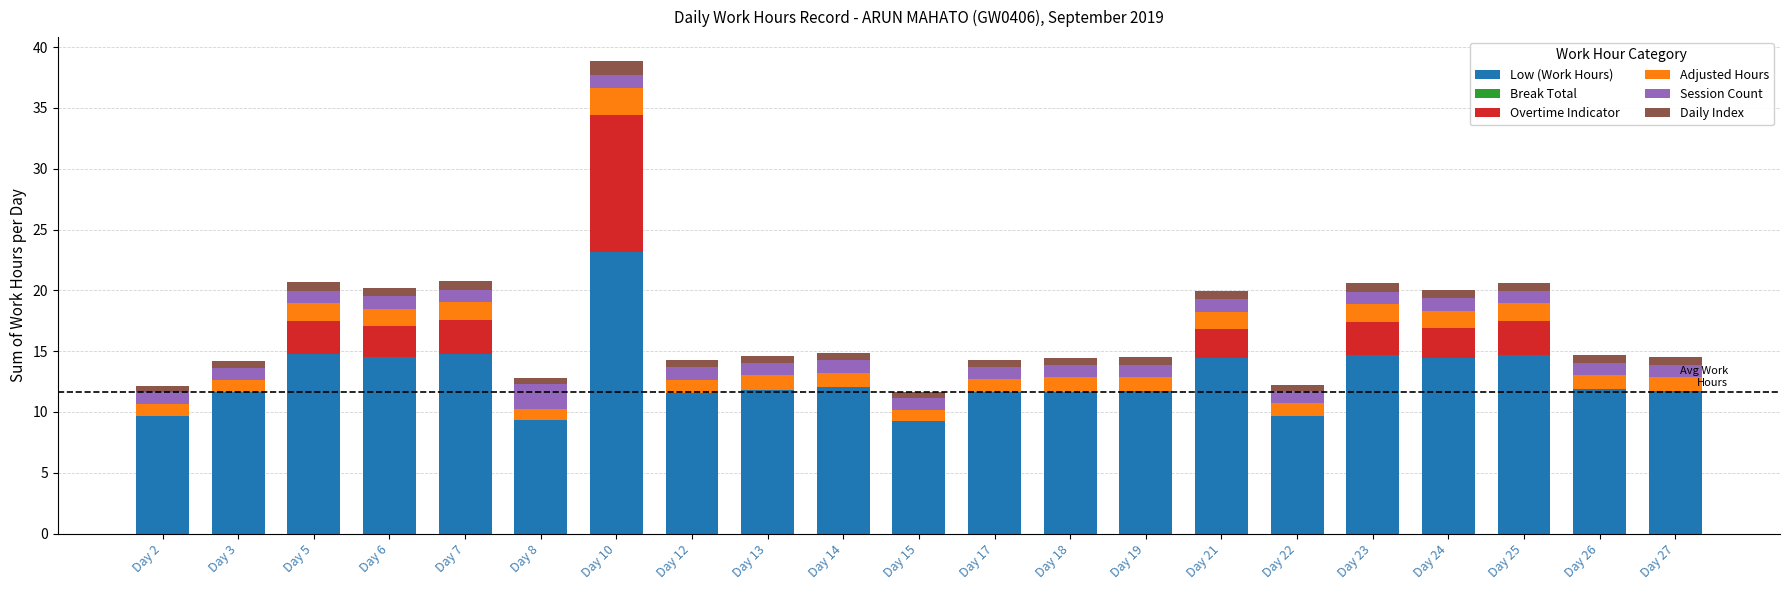

The Low (Work Hours) series shows 23.2 at Day 6. True or false?

False